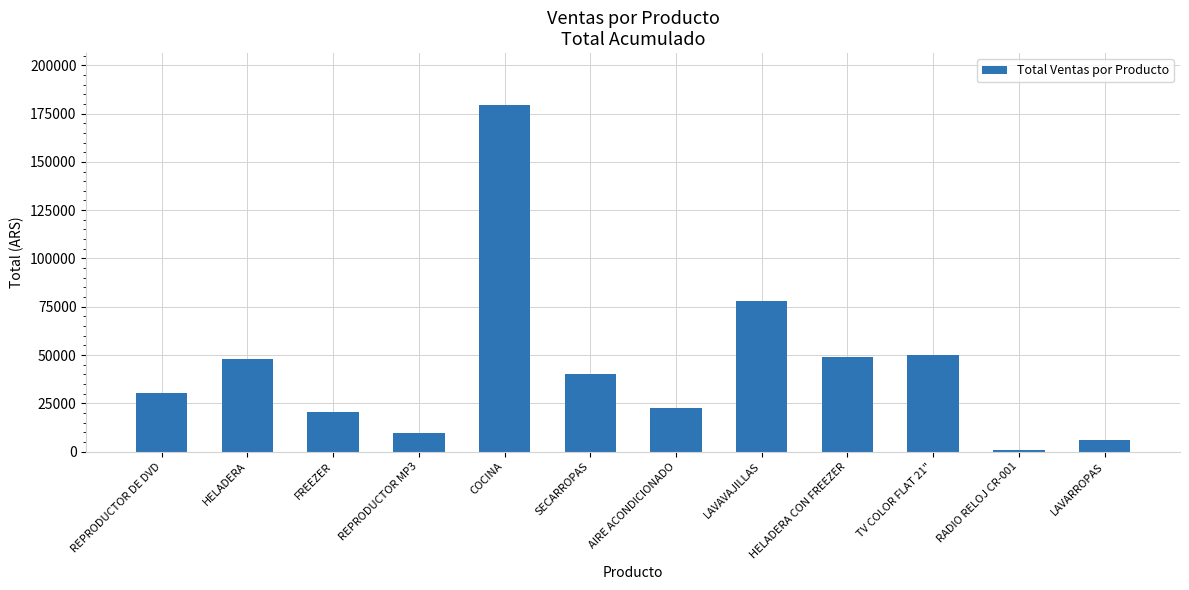

What is the change in value from FREEZER to COCINA?

+158974